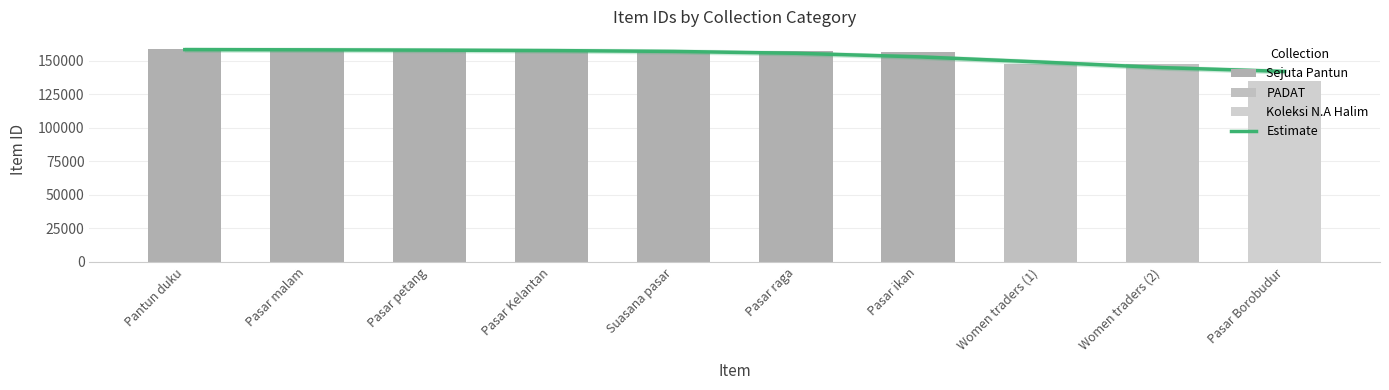

True or false: Estimate has a value of 157421.5 at Pasar Kelantan.

True